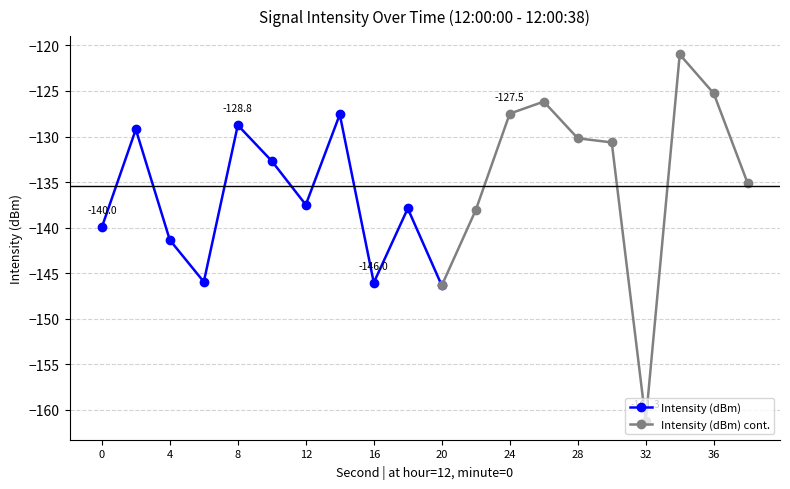

What is the difference between the second highest and minimum values?

36.0